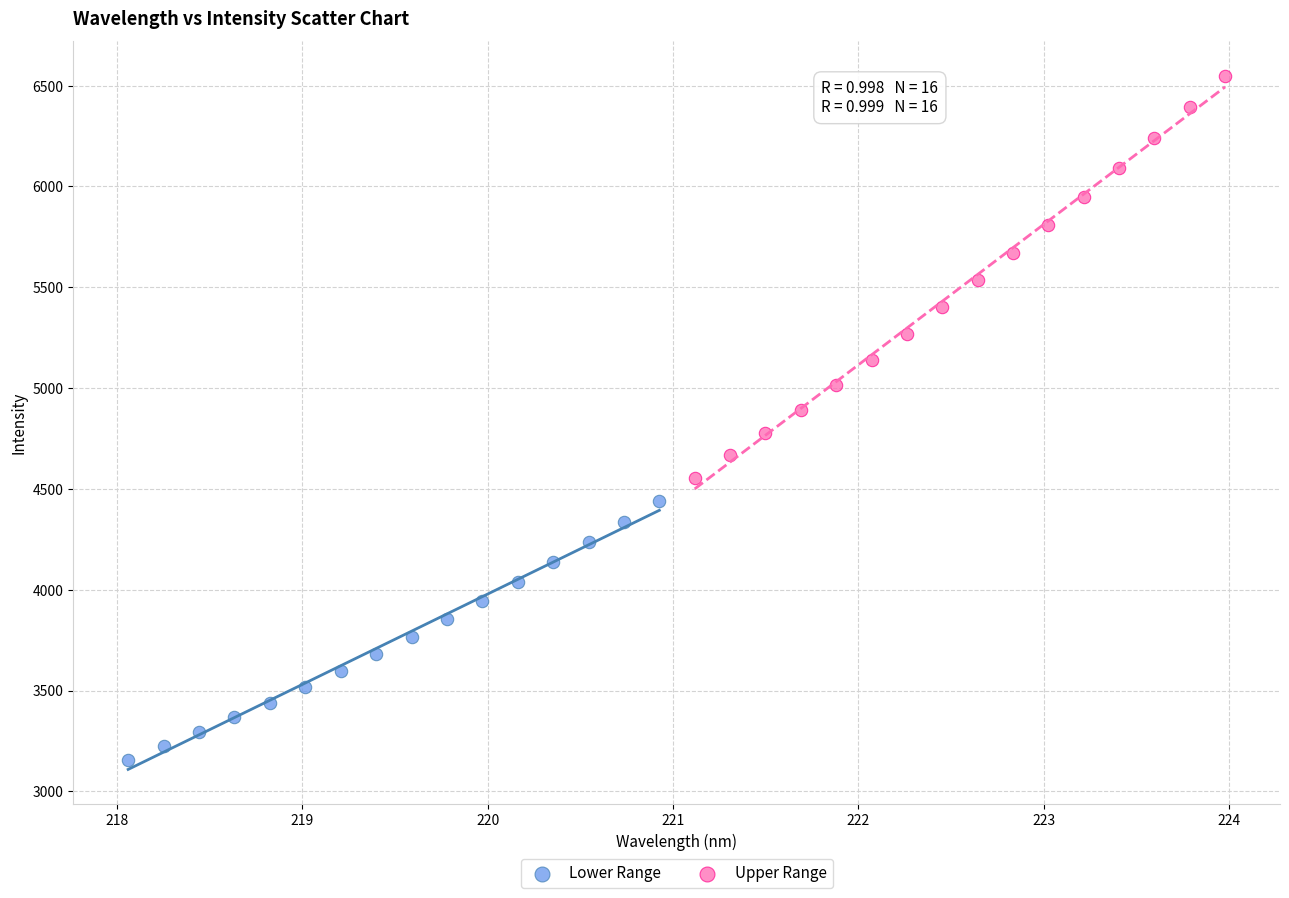

Which series reaches the maximum Y coordinate?

Upper Range